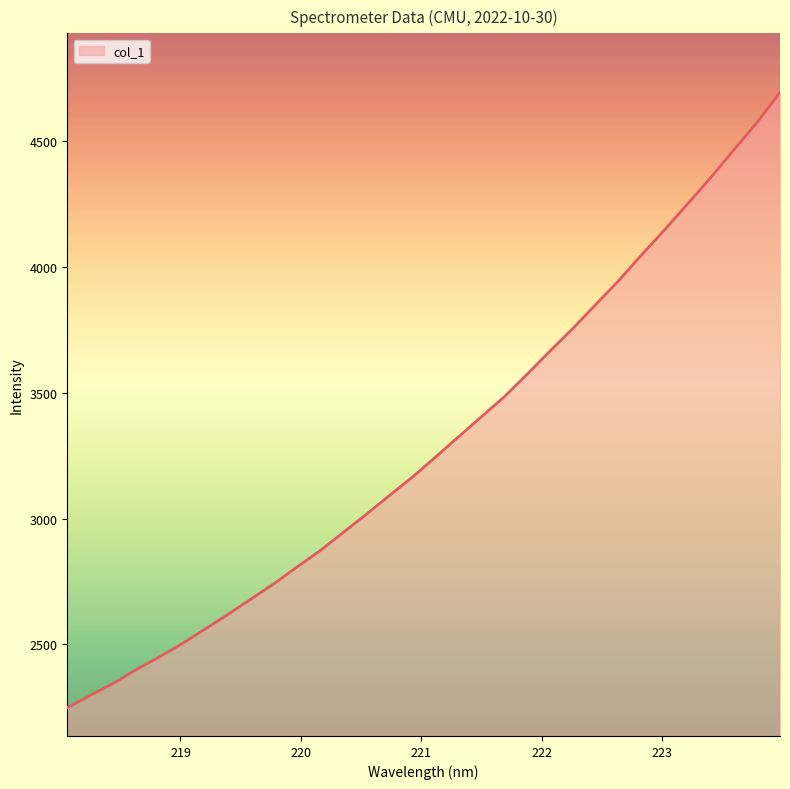

Count the number of data series in this chart.

1